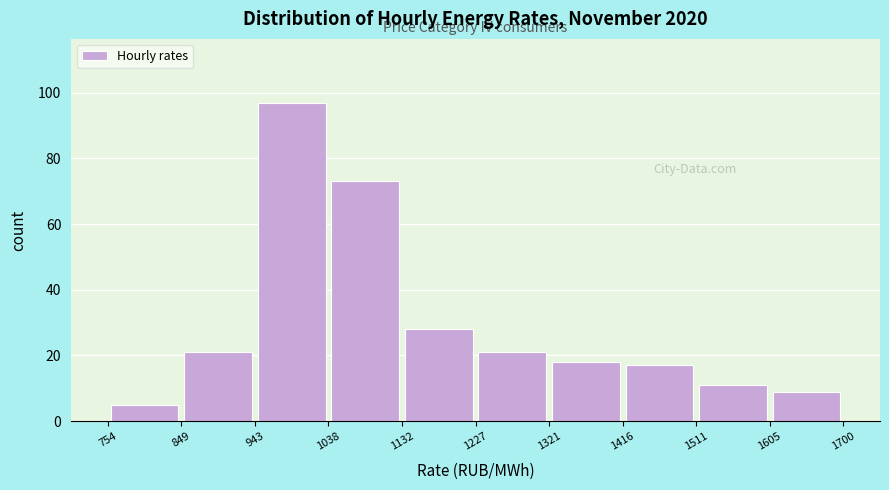

How tall is the bar that spans 943 to 1038 on the x-axis? The values are not printed on the chart, so give them approximately, as read against the axis.

98